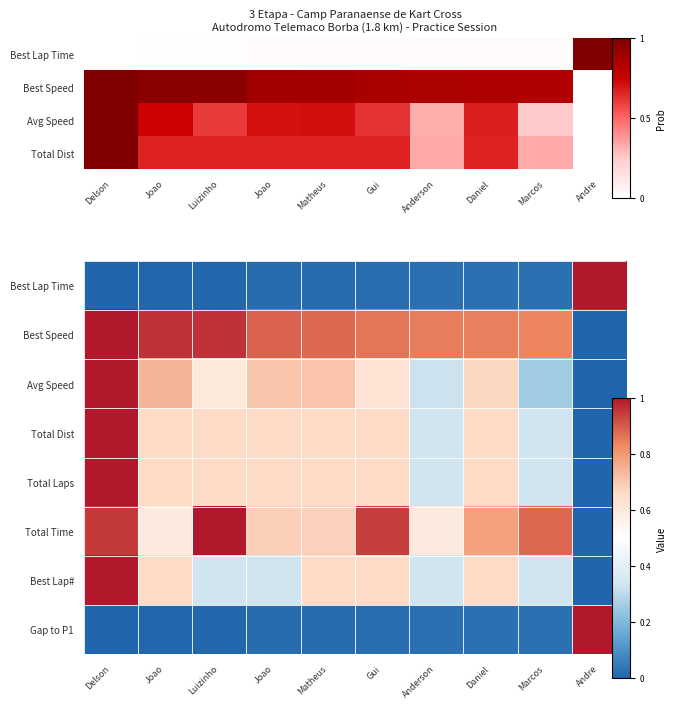

What is the difference between the maximum and minimum values in the Best Lap Time series?

1.0